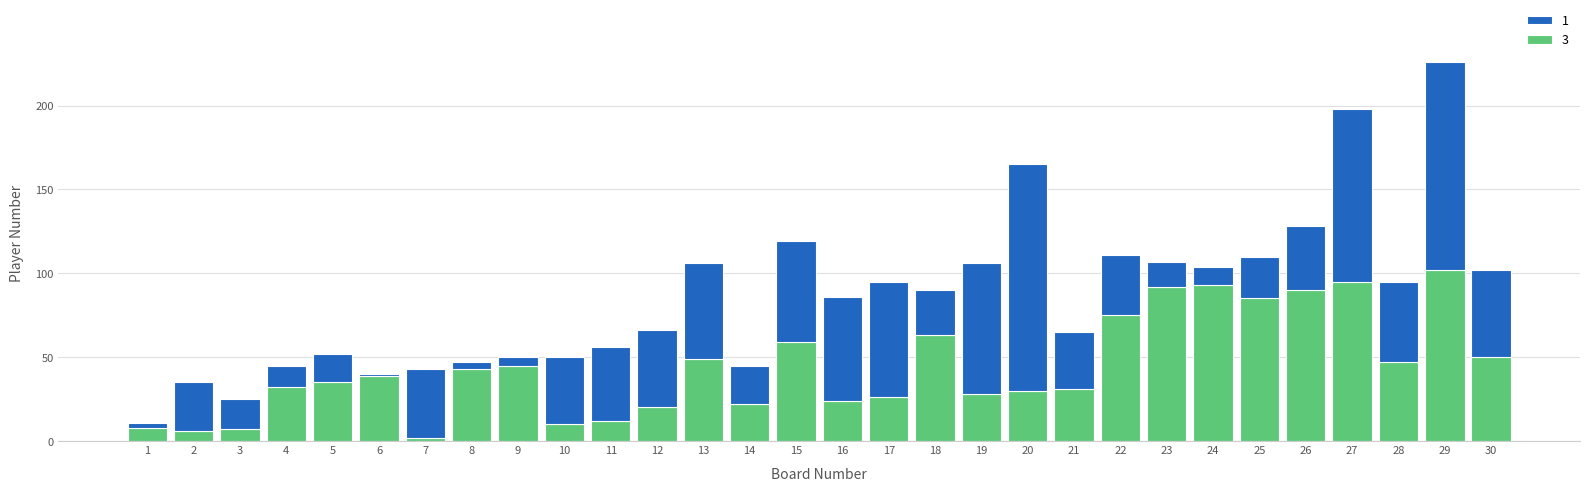

What are all the series names shown in the legend?

1, 3